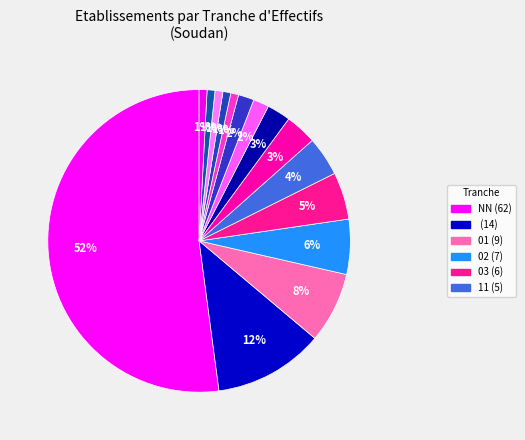

Rank the categories by value from lowest to highest.

21, 32, 10, 41, 43, 22, 31, 12, 00, 11, 03, 02, 01, , NN